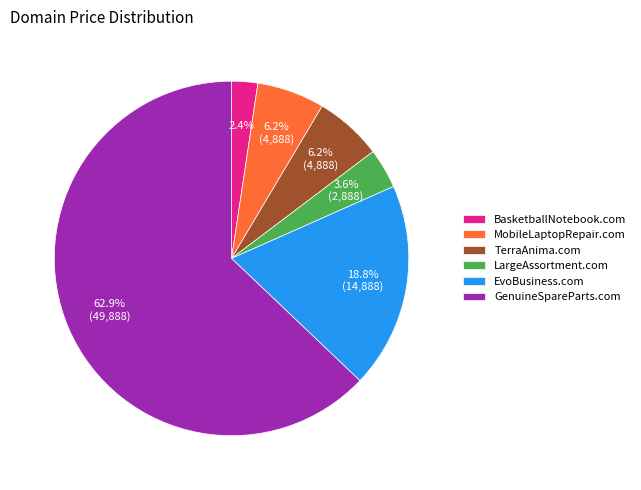

How many slices are in this pie chart?

6